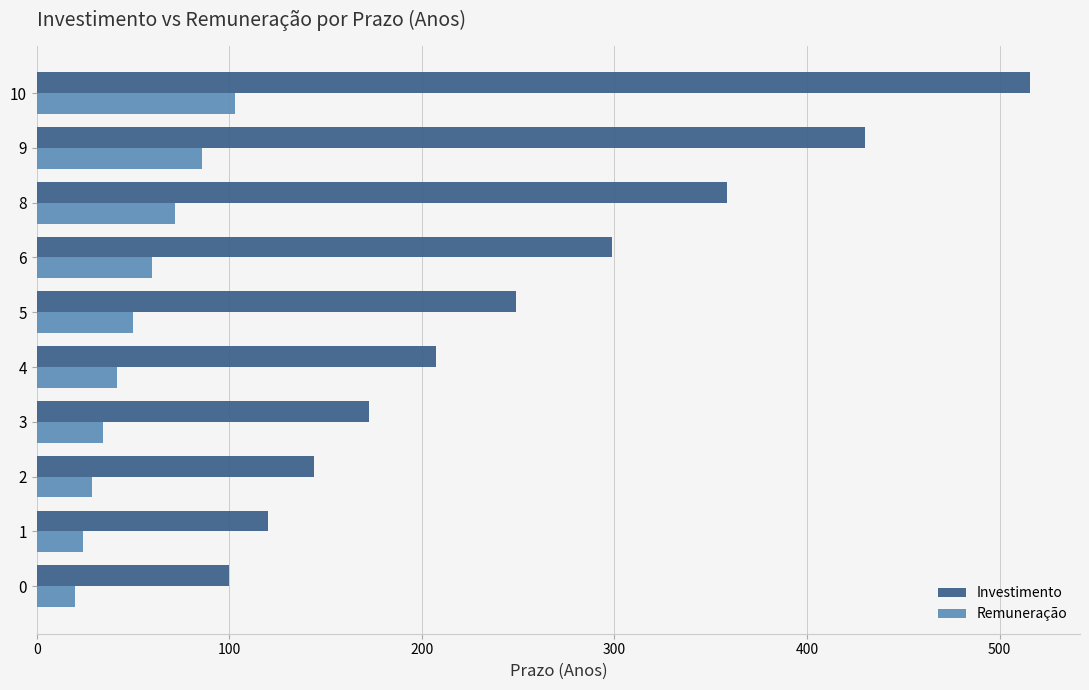

What is the greatest value displayed?

516.0